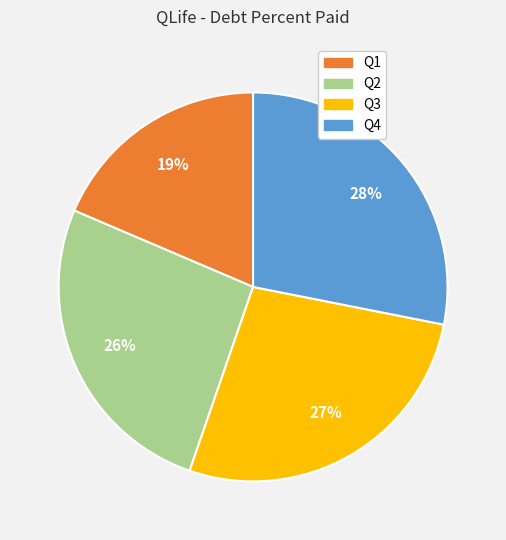

To the nearest percent, what is the average slice percentage?

25%